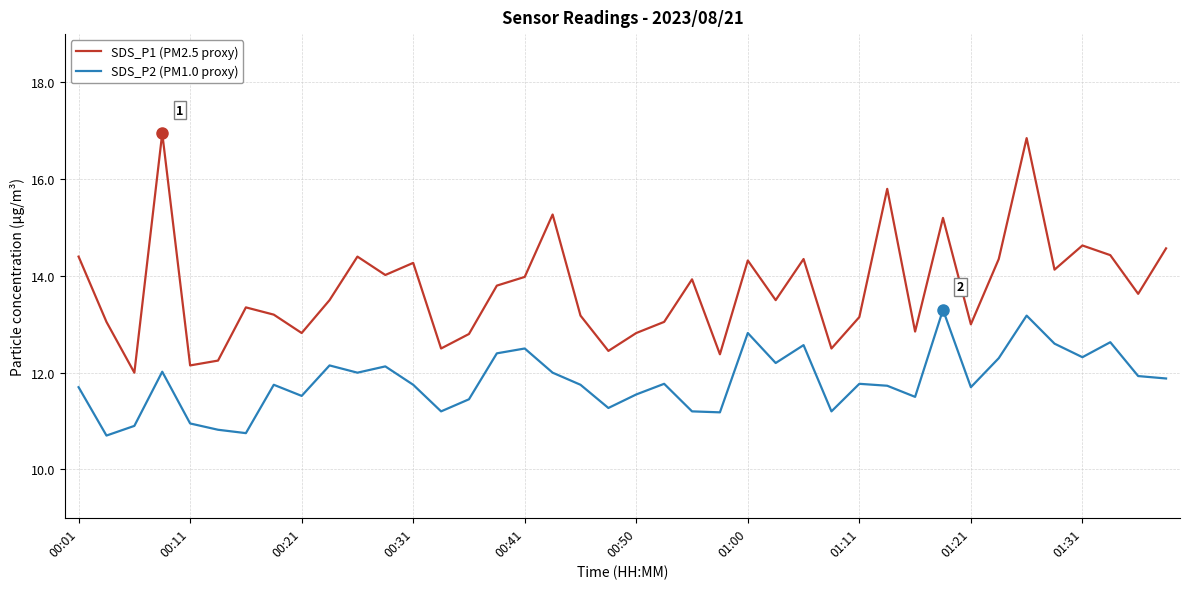

Rank the series by their maximum value, from lowest to highest.

SDS_P2 (PM1.0 proxy), SDS_P1 (PM2.5 proxy)